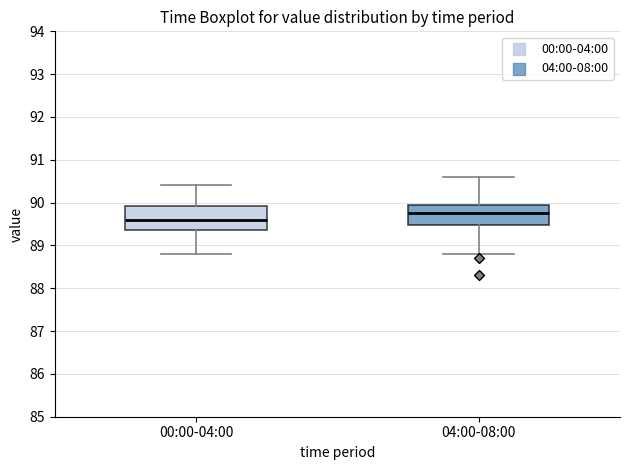

Which box has the lowest median line?

00:00-04:00